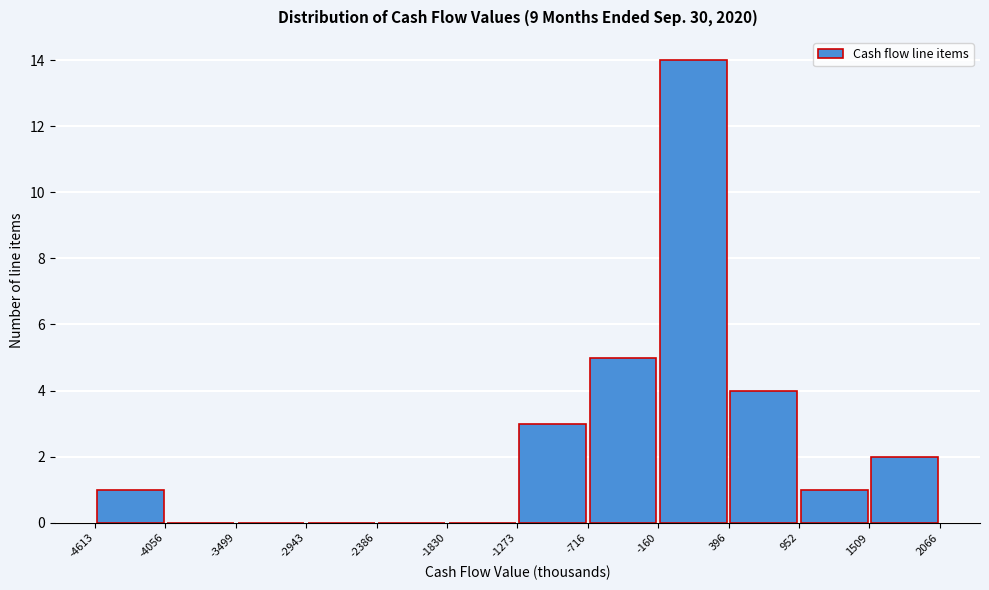

Over which range of the x-axis is the bar tallest?

-160 to 396